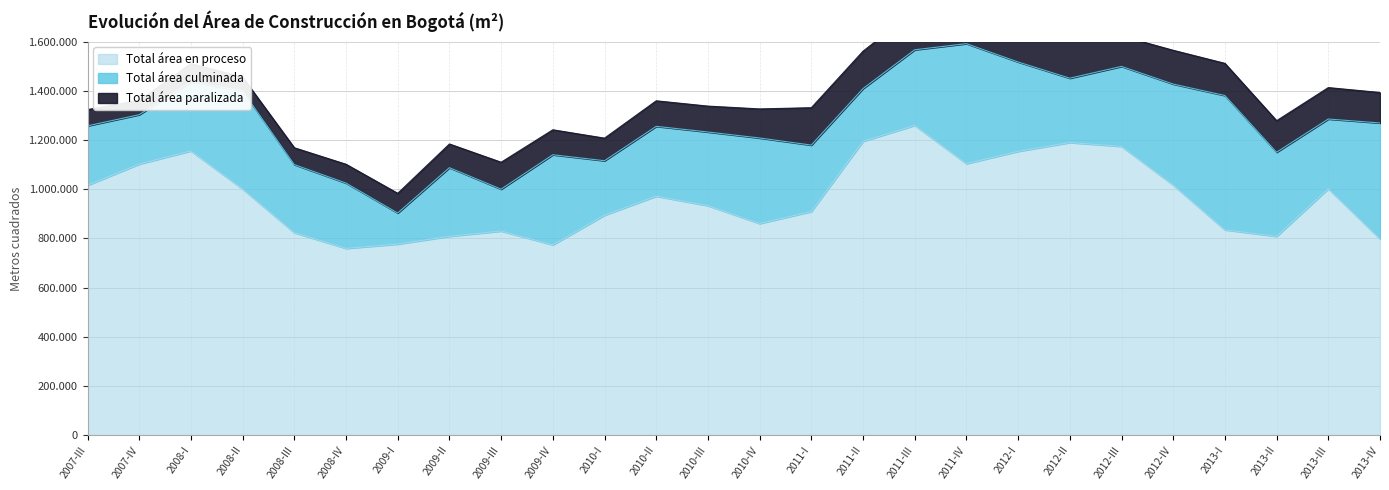

The value of Total área culminada at 2013-I is 303087. True or false?

False